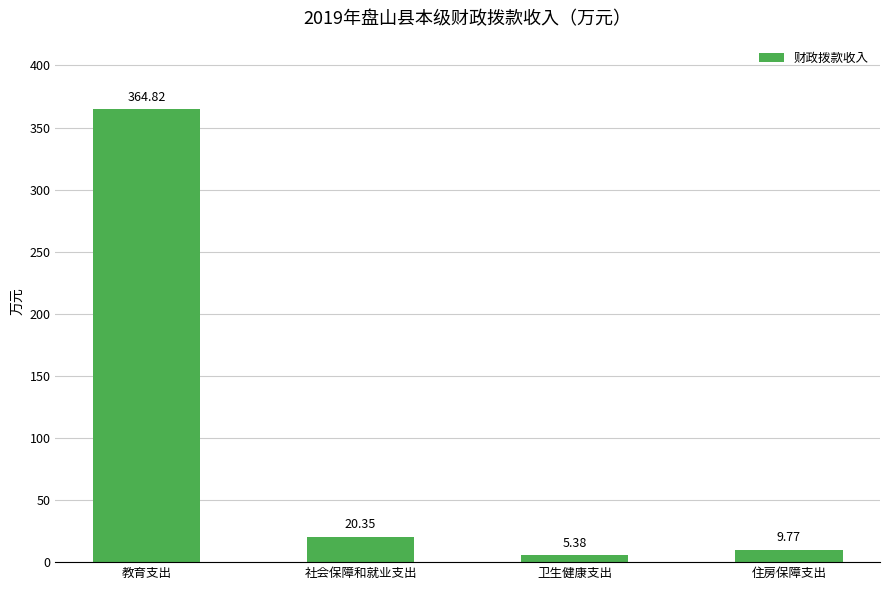

What is the difference between the second highest and minimum values?

15.0